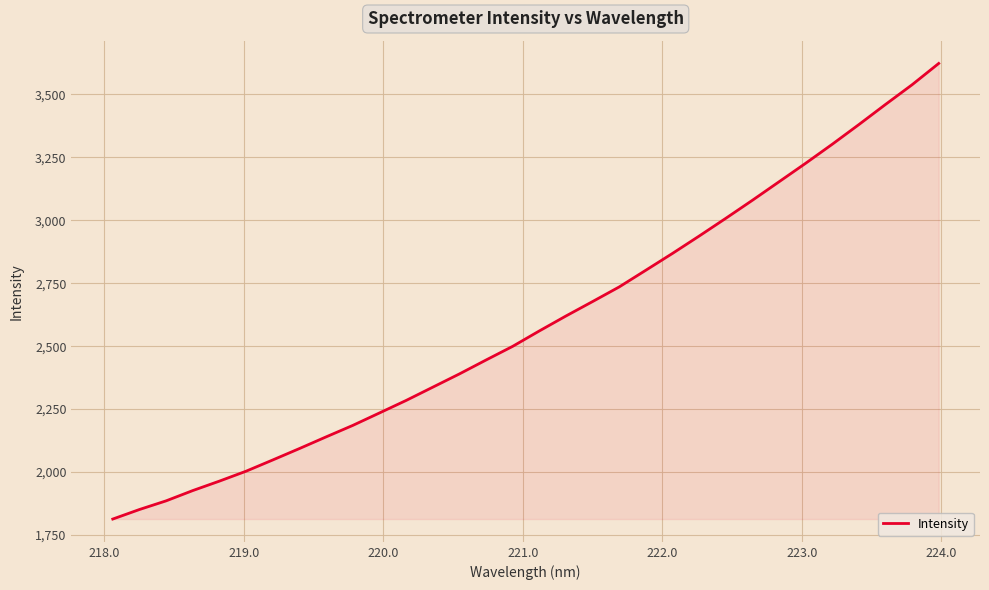

What is the difference between the maximum and minimum values?

1809.3